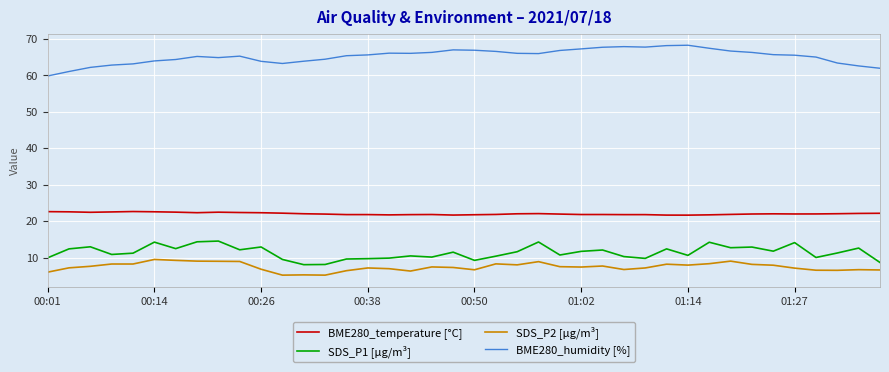

True or false: SDS_P2 [µg/m³] and BME280_temperature [°C] cross at least once.

False